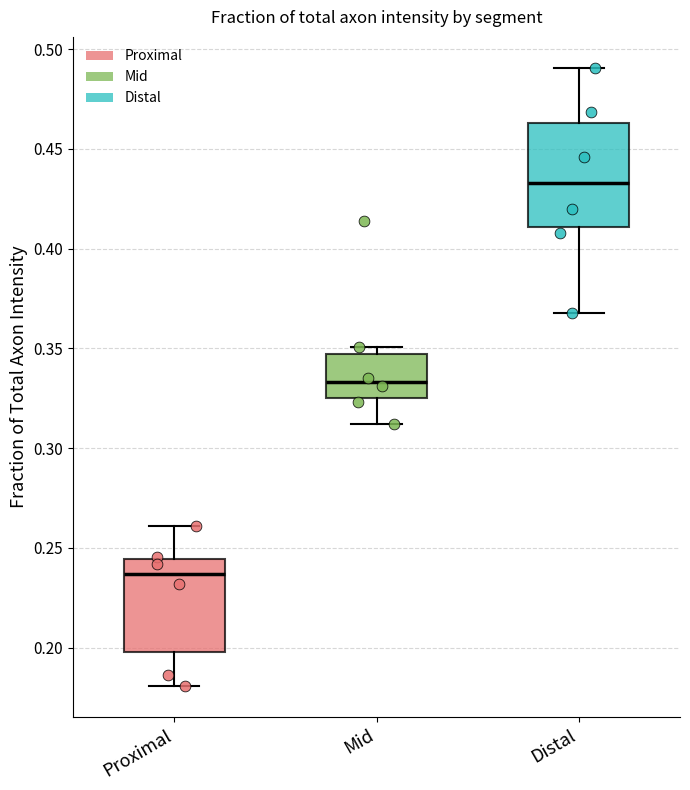

Reading left to right, read every box against the y-axis: the position of its median line, the range the box covers, and the ends of its whiskers. The values are not printed on the chart, so give them approximately, as read against the axis.

Proximal: median 0.235, box 0.200 to 0.245, whiskers 0.180 to 0.260
Mid: median 0.335, box 0.325 to 0.345, whiskers 0.310 to 0.350
Distal: median 0.435, box 0.410 to 0.465, whiskers 0.370 to 0.490